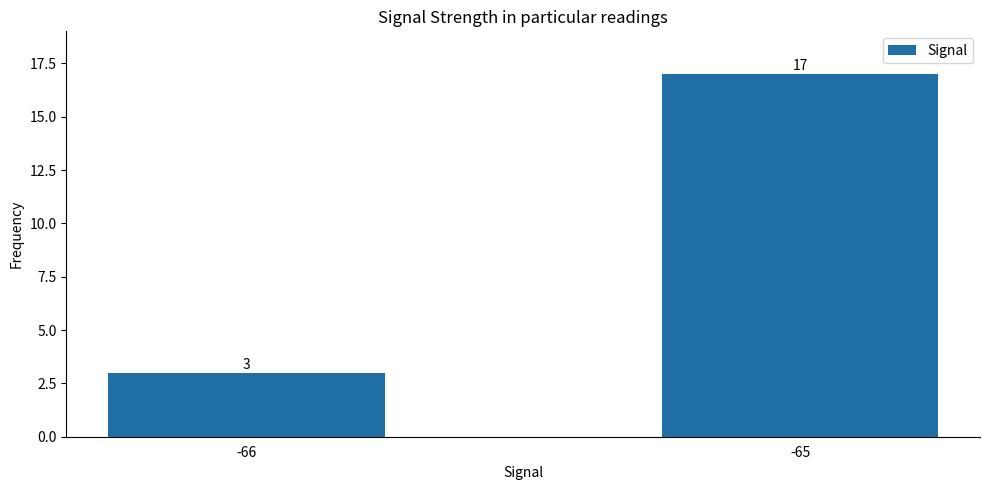

Approximately how many times larger is the value at -65 compared to -66?

5.7